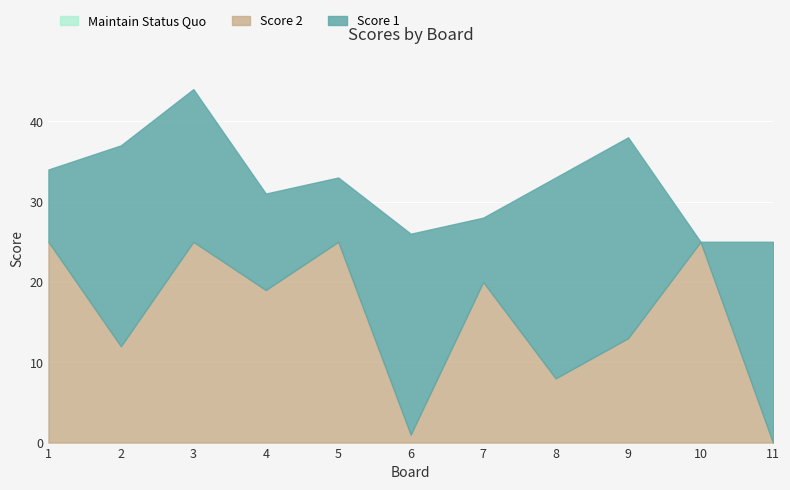

In Score 1, how many points are higher than both neighbors (excluding endpoints)?

2